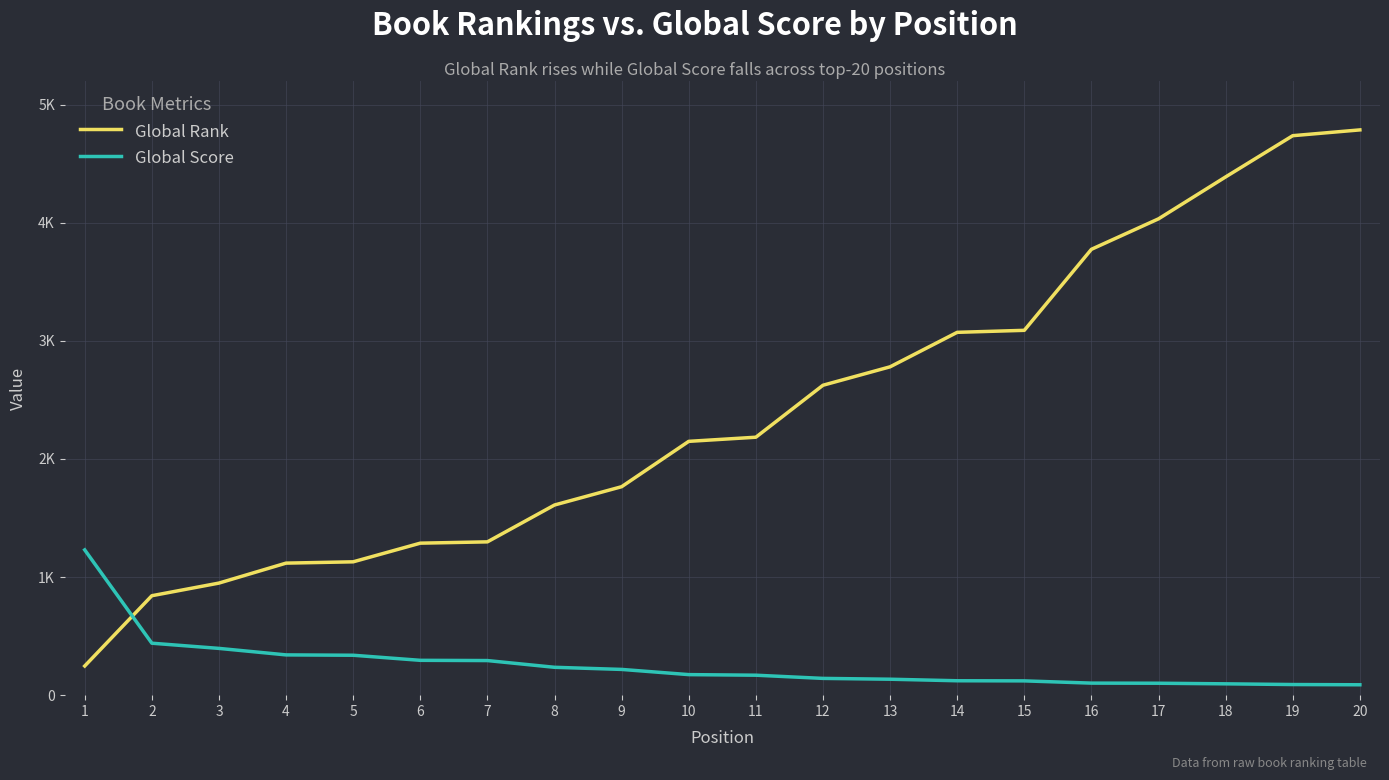

What is the difference between the highest and lowest values at 20?

4698